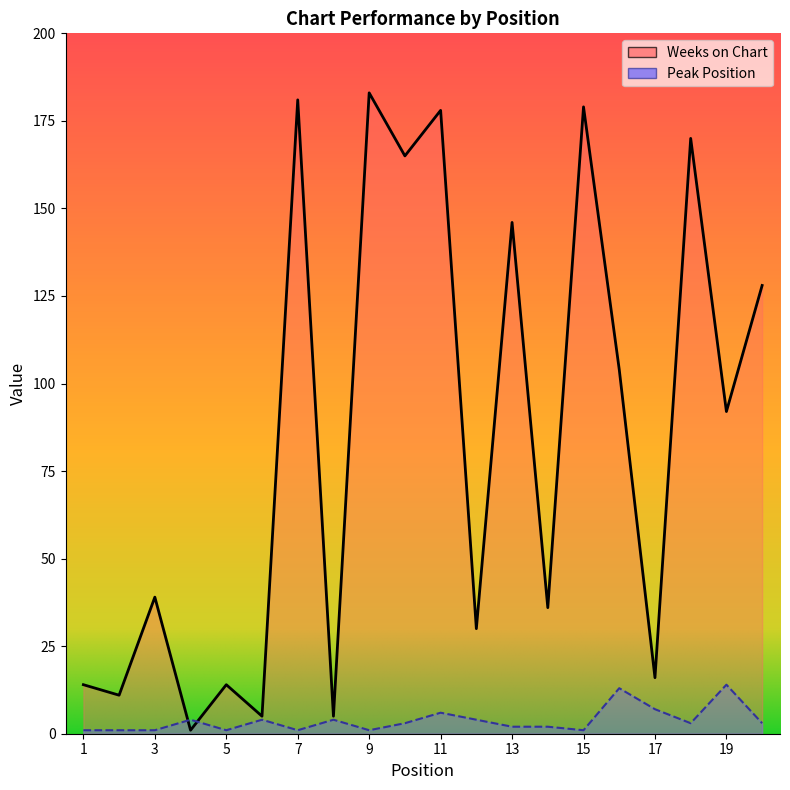

Is the value of Weeks on Chart at 8 greater than the value of Peak Position at 14?

Yes